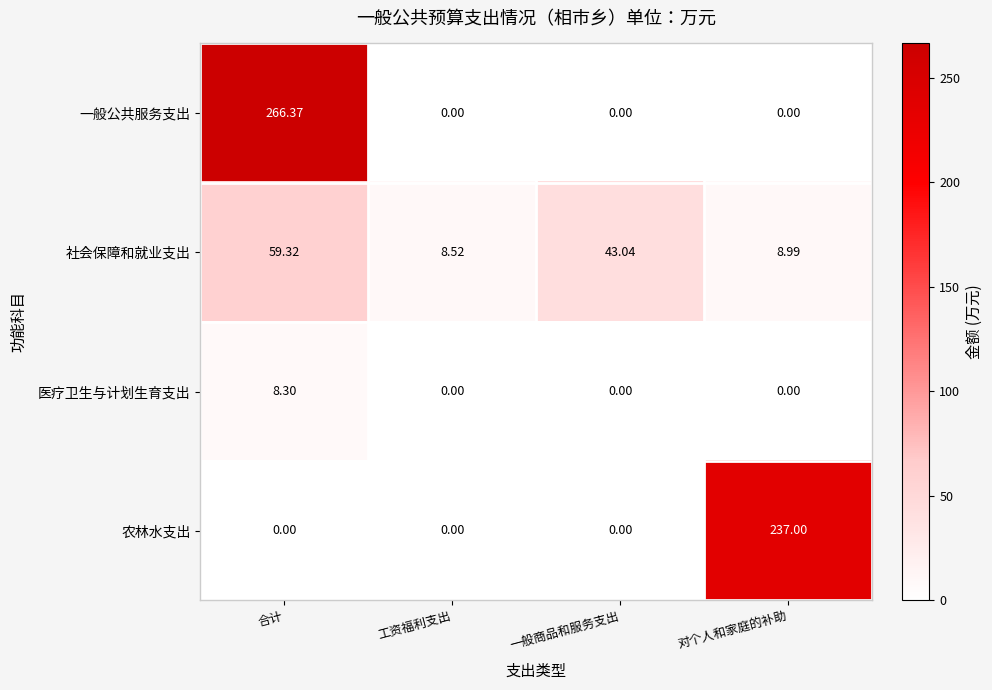

Which category has the lowest value in the 社会保障和就业支出 series?

工资福利支出